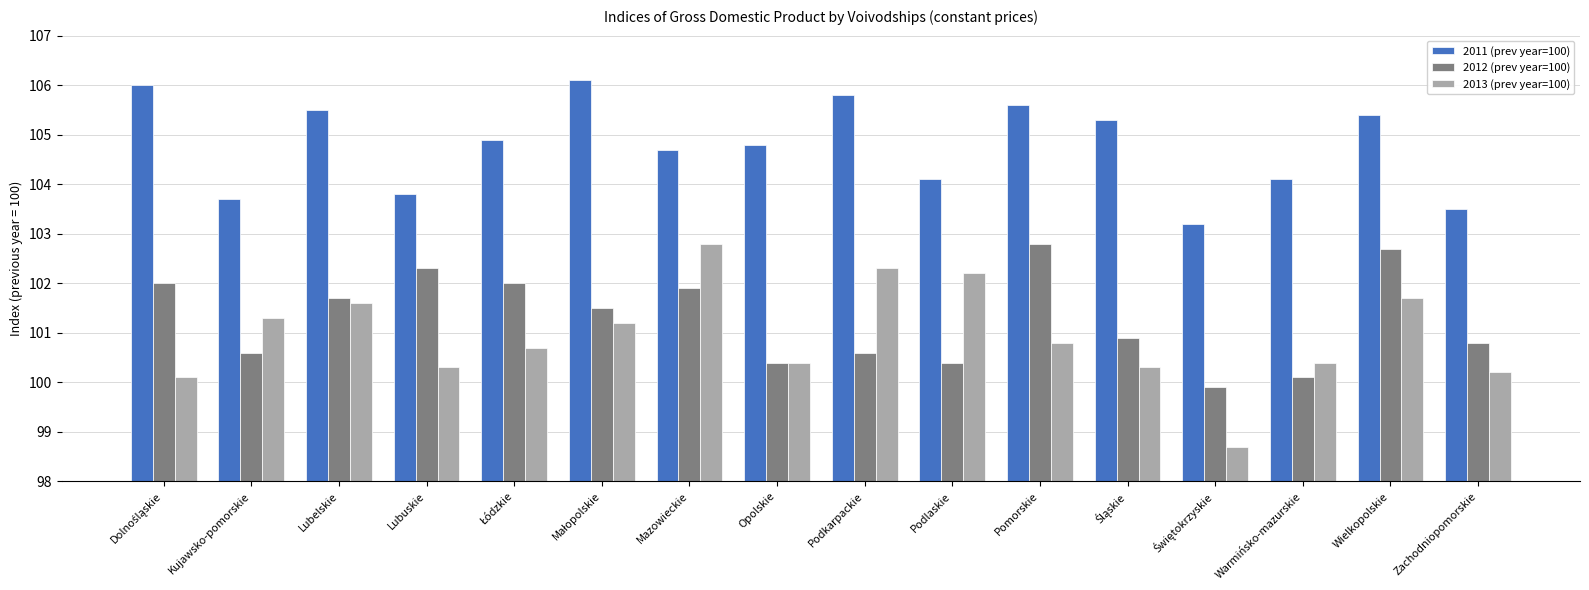

What is the average value of the 2012 (prev year=100) series?

101.3